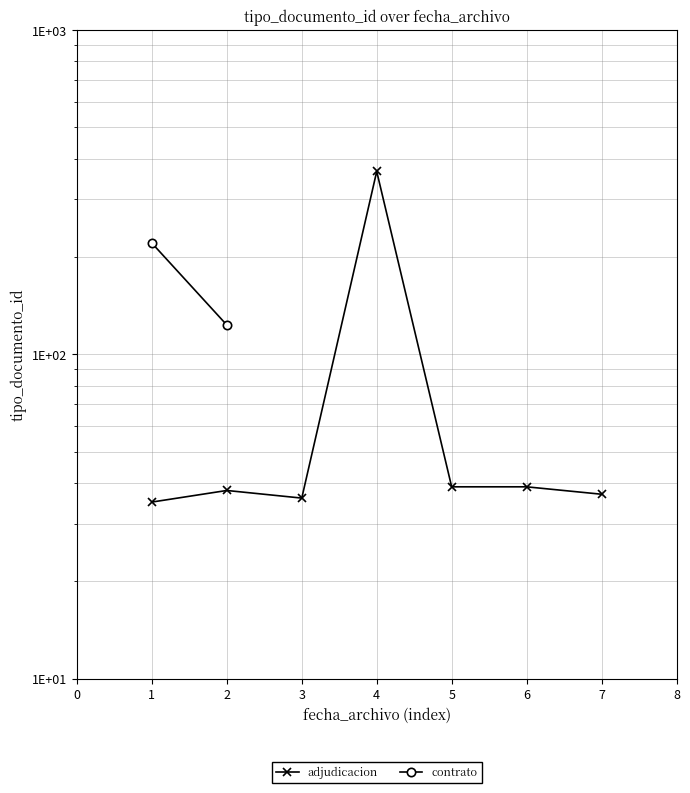

What is the greatest value displayed?

366